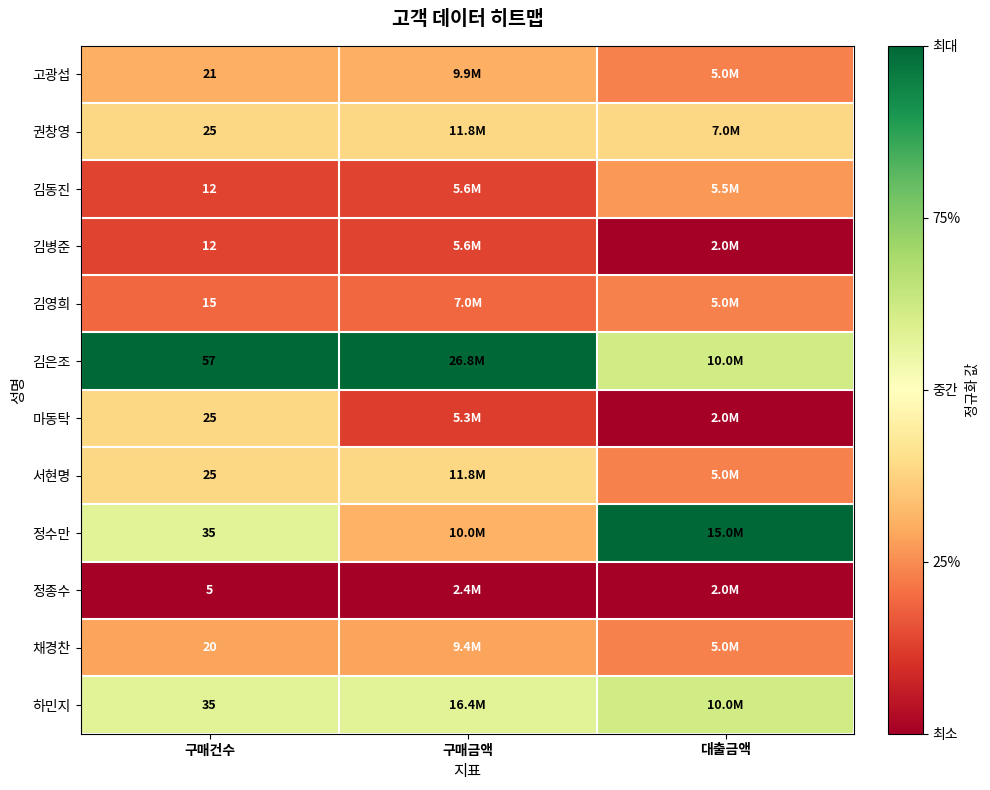

Rank the categories by 김동진 value from highest to lowest.

대출금액, 구매건수, 구매금액